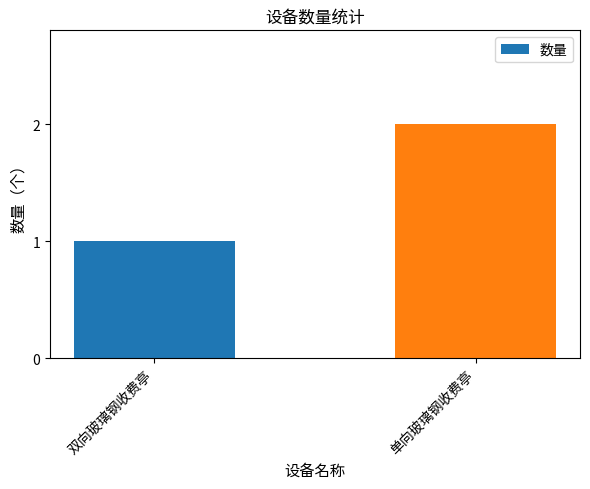

Between 双向玻璃钢收费亭 and 单向玻璃钢收费亭, which is larger?

单向玻璃钢收费亭